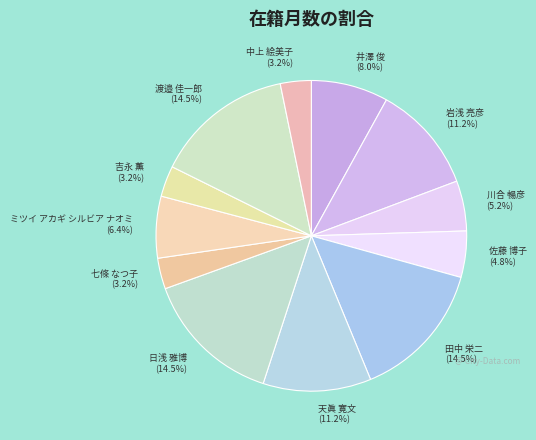

To the nearest percent, what is the difference between the 田中 栄二 and 七條 なつ子 slice percentages?

11%